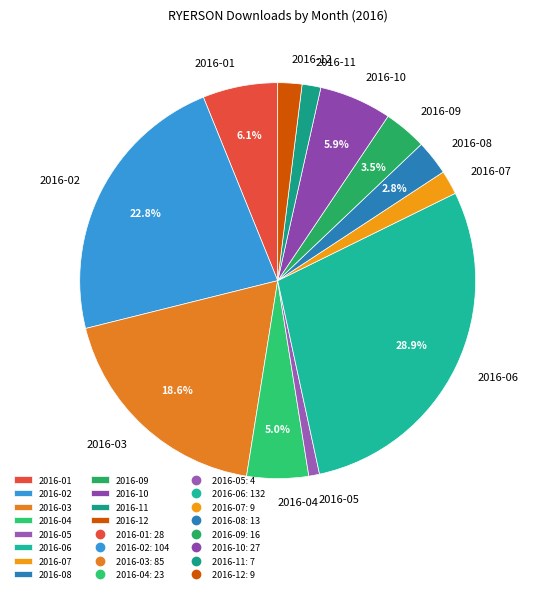

Combined, do 2016-08 and 2016-11 account for over 50%?

No